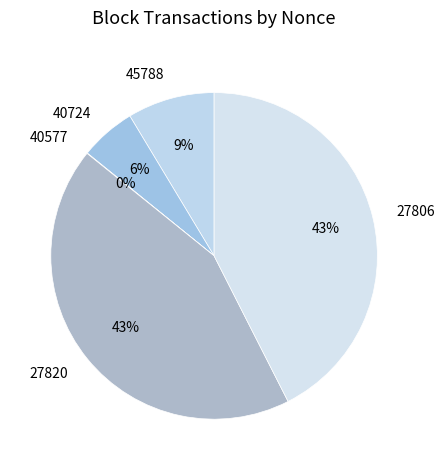

To the nearest percent, what portion does 27820 represent?

43%